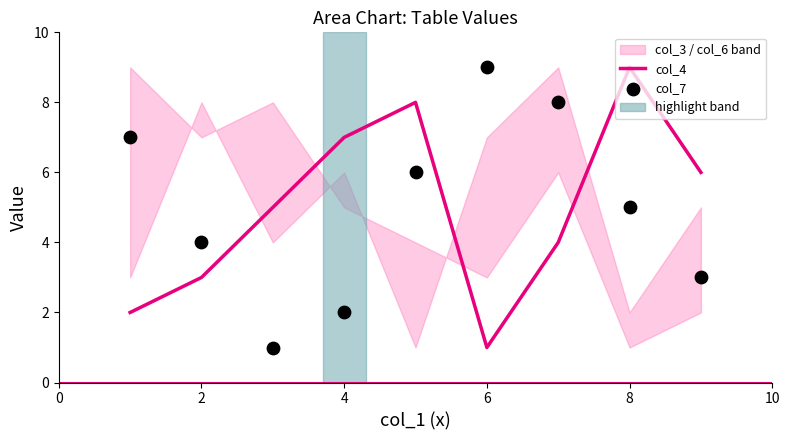

The col_4 series shows 7 at 4. True or false?

True